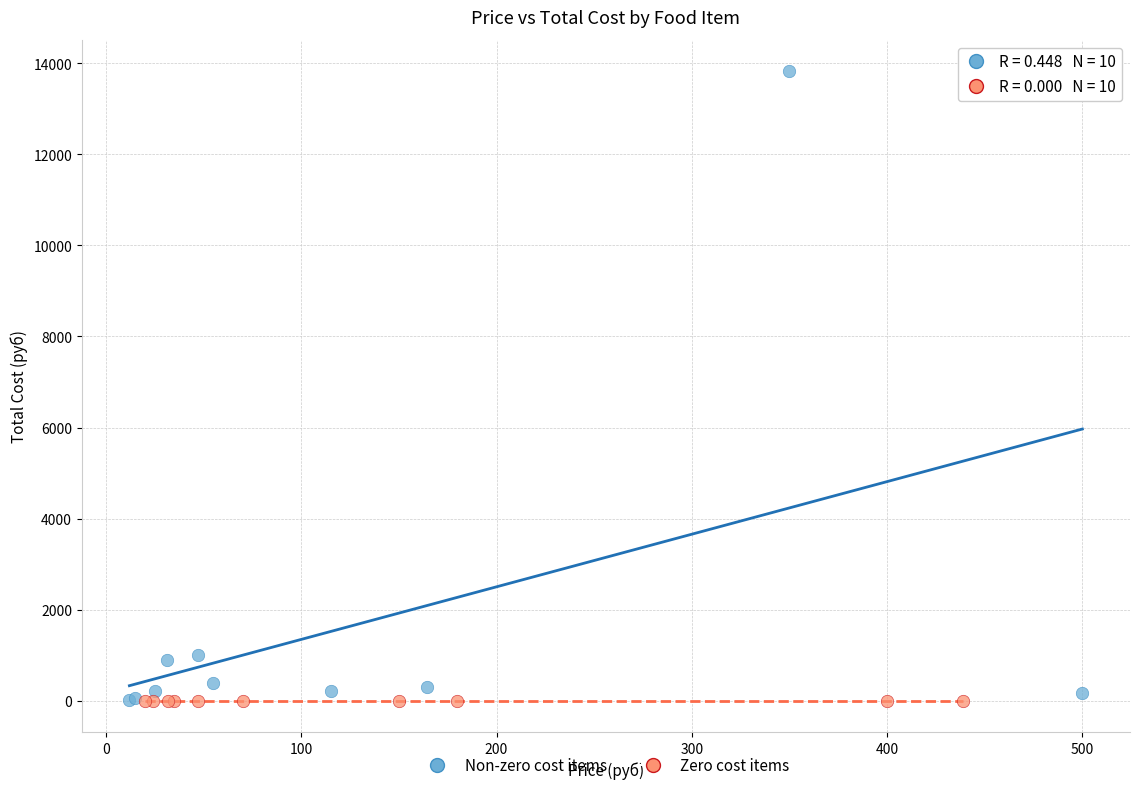

Which series contains the highest Y value?

Non-zero cost items